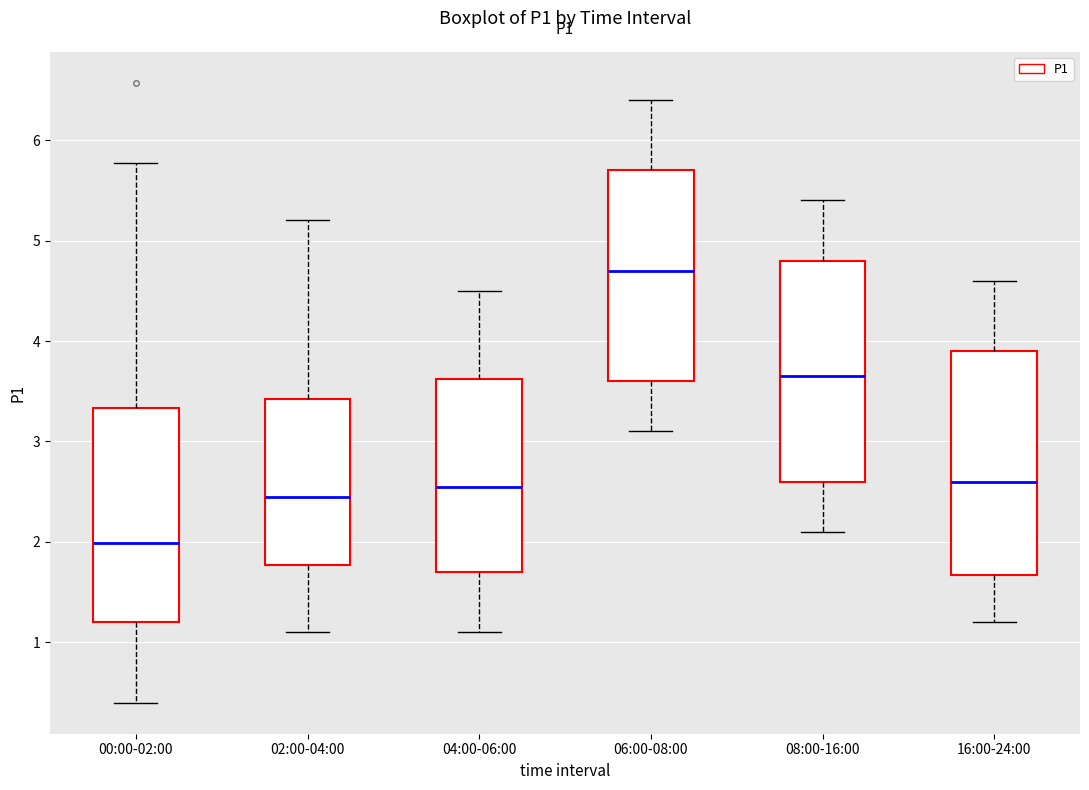

Reading left to right, read every box against the y-axis: the position of its median line, the range the box covers, and the ends of its whiskers. The values are not printed on the chart, so give them approximately, as read against the axis.

00:00-02:00: median 2.0, box 1.2 to 3.3, whiskers 0.4 to 5.8
02:00-04:00: median 2.5, box 1.8 to 3.4, whiskers 1.1 to 5.2
04:00-06:00: median 2.6, box 1.7 to 3.6, whiskers 1.1 to 4.5
06:00-08:00: median 4.7, box 3.6 to 5.7, whiskers 3.1 to 6.4
08:00-16:00: median 3.7, box 2.6 to 4.8, whiskers 2.1 to 5.4
16:00-24:00: median 2.6, box 1.7 to 3.9, whiskers 1.2 to 4.6